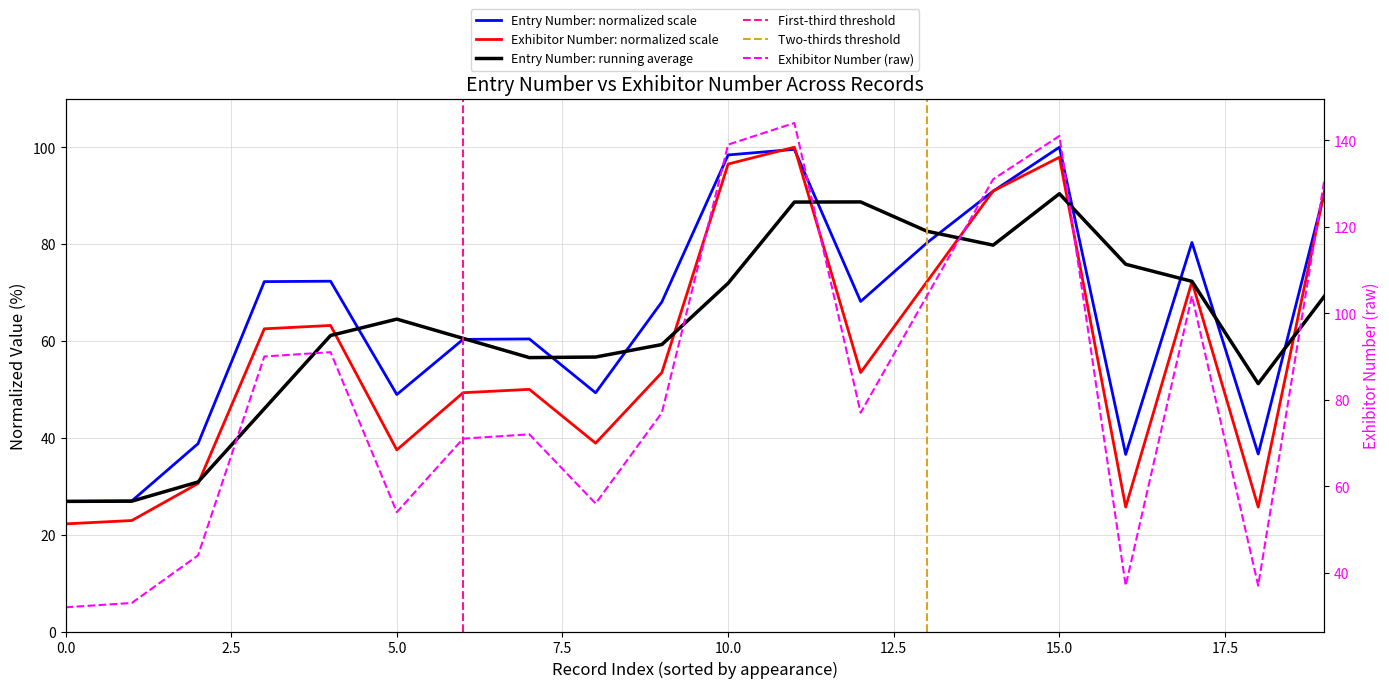

True or false: Exhibitor Number has more than 1 points higher than both neighbors.

True